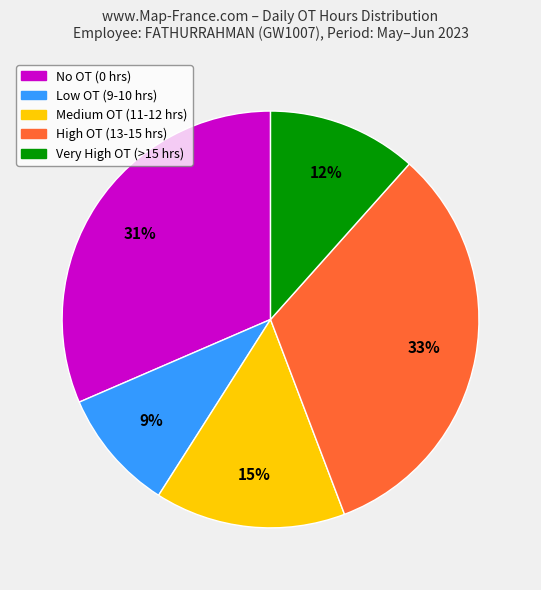

To the nearest percent, what is the average slice percentage?

20%